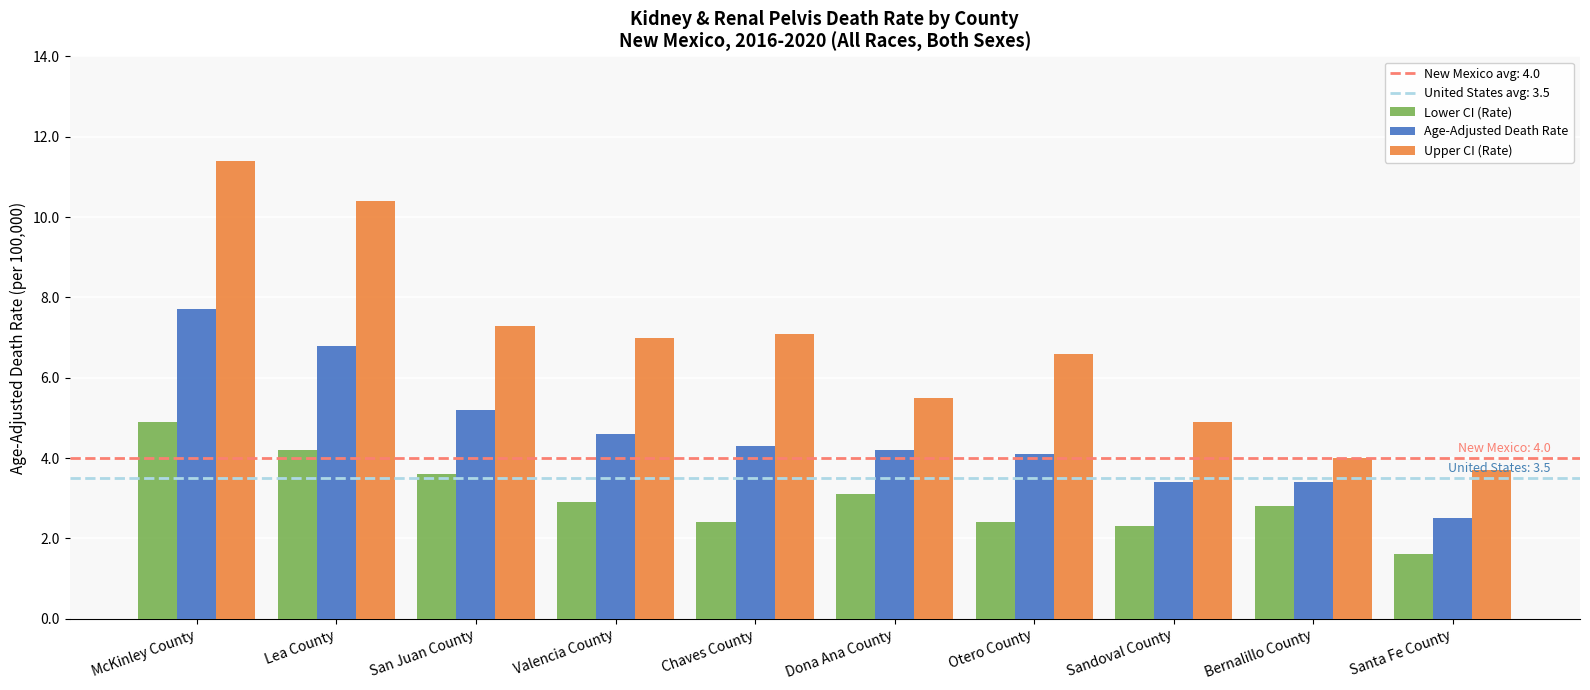

Rank the series by their maximum value, from lowest to highest.

Lower CI (Rate), Age-Adjusted Death Rate, Upper CI (Rate)